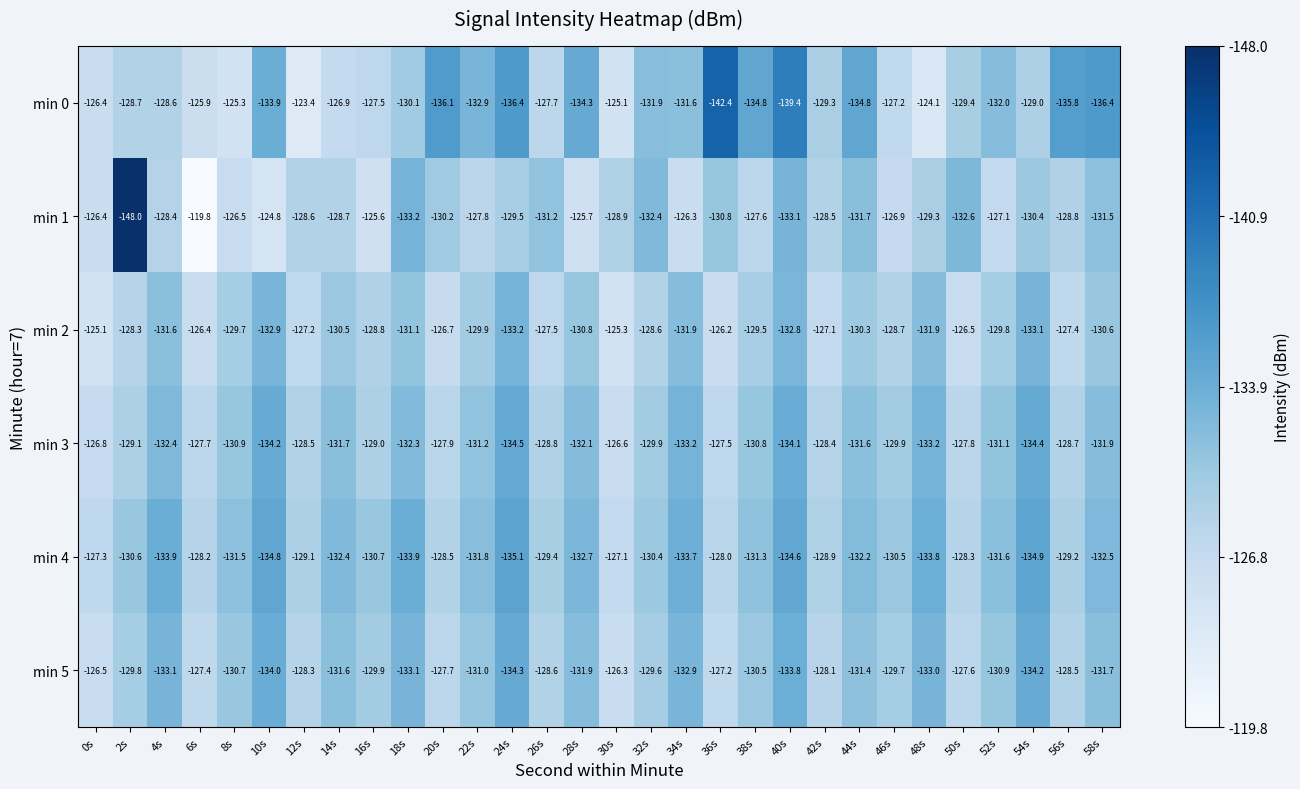

What is the sum of all min 3 values?

-3916.2